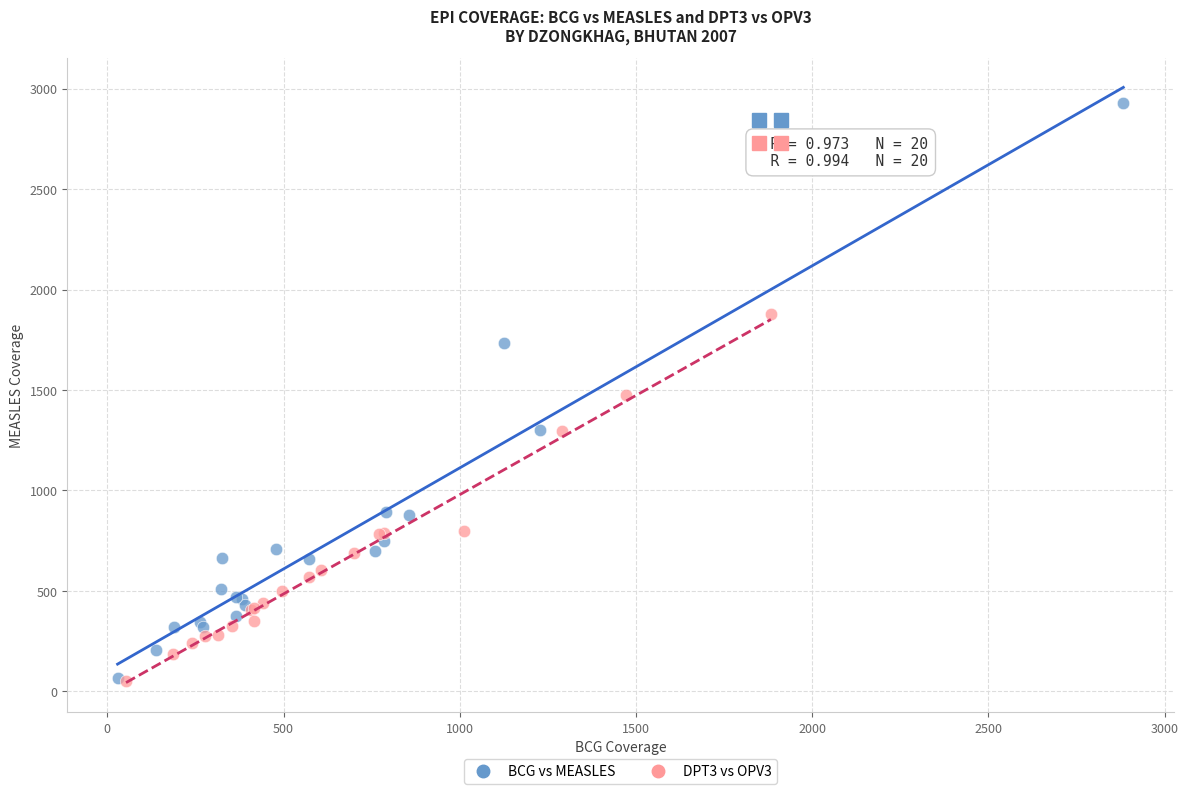

Which series contains the highest Y value?

BCG vs MEASLES